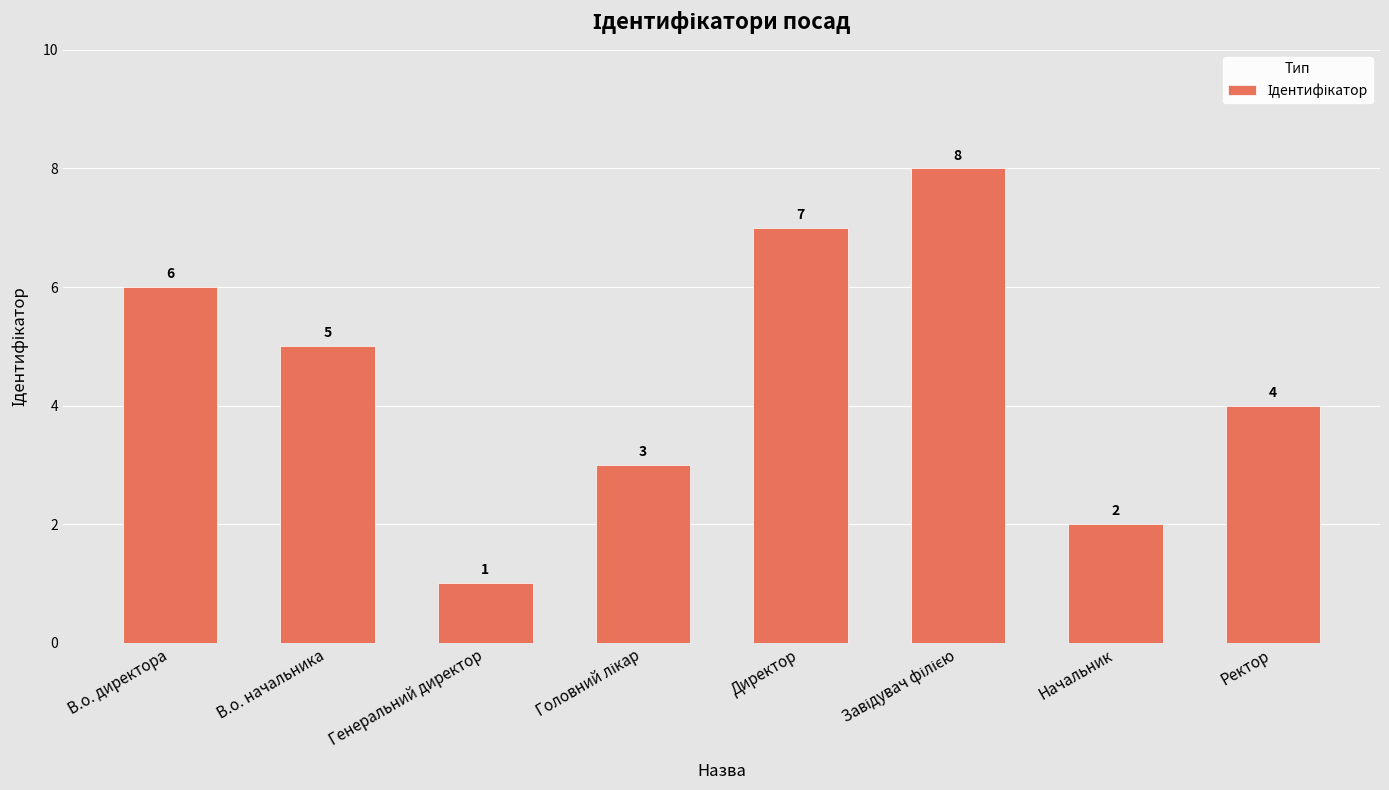

Reading left to right, extract all data points from this chart.

6	5	1	3	7	8	2	4